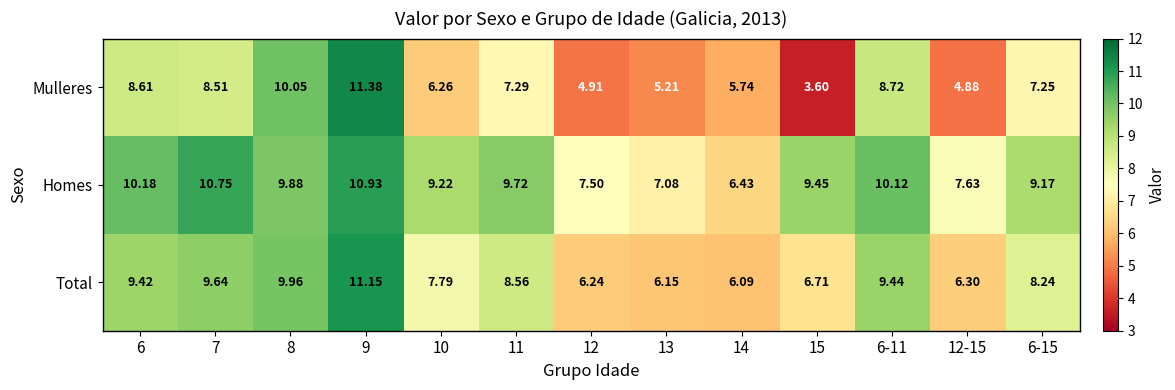

Rank the series at 6 from lowest to highest value.

Mulleres, Total, Homes